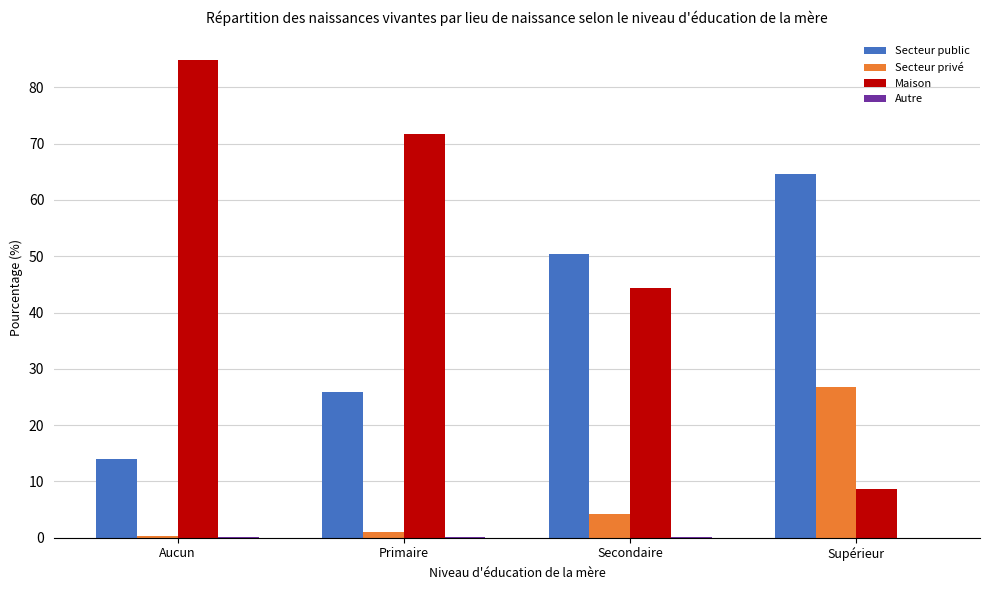

The Maison series shows 34.5 at Aucun. True or false?

False